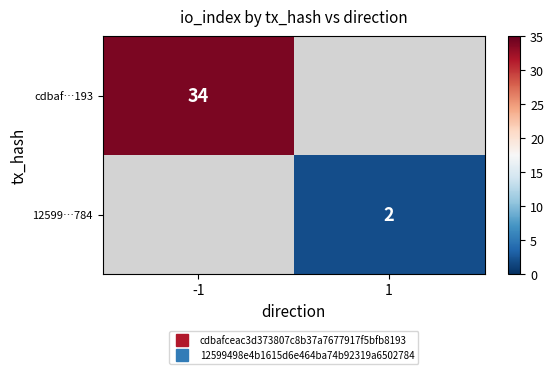

What is the approximate value of 12599…784 at 1?

2.0